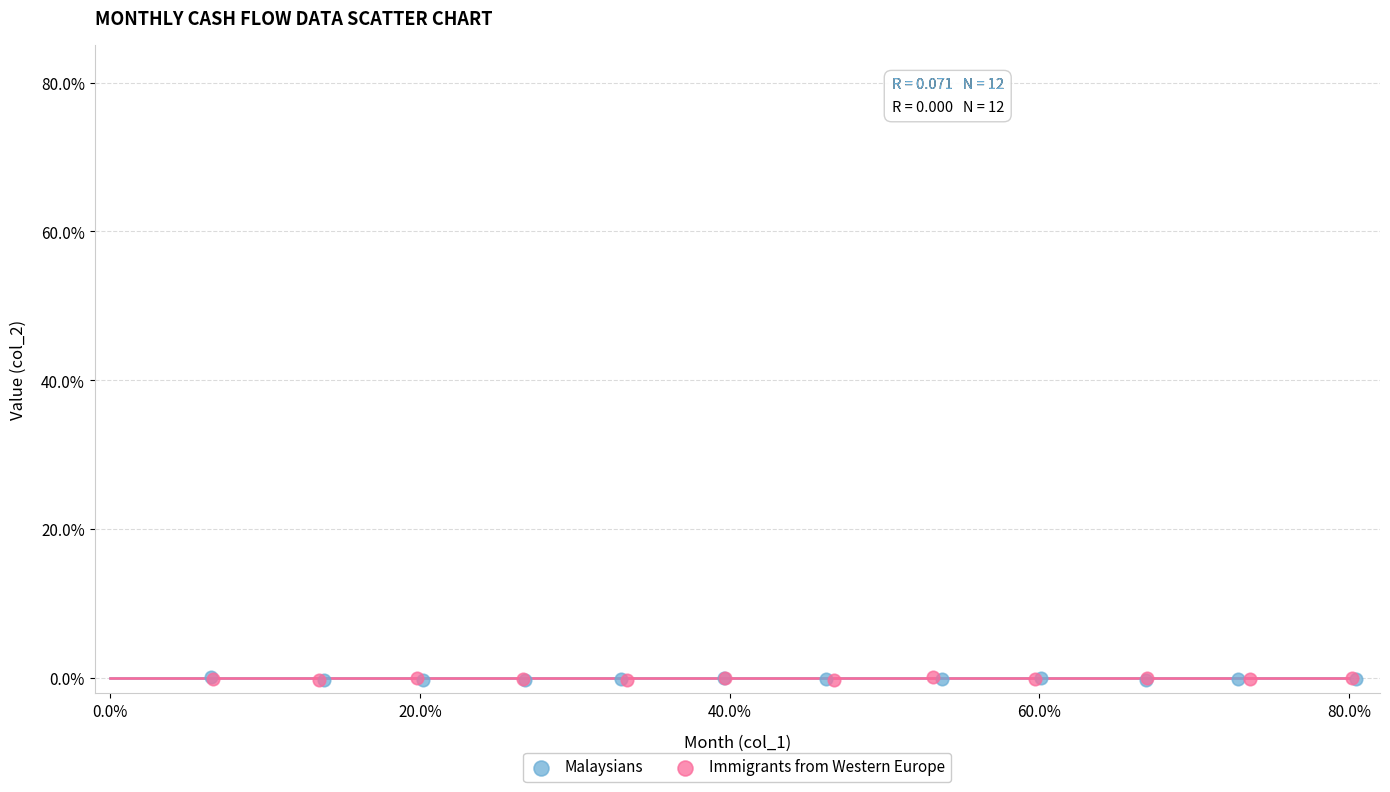

What are all the series names shown in the legend?

Malaysians, Immigrants from Western Europe